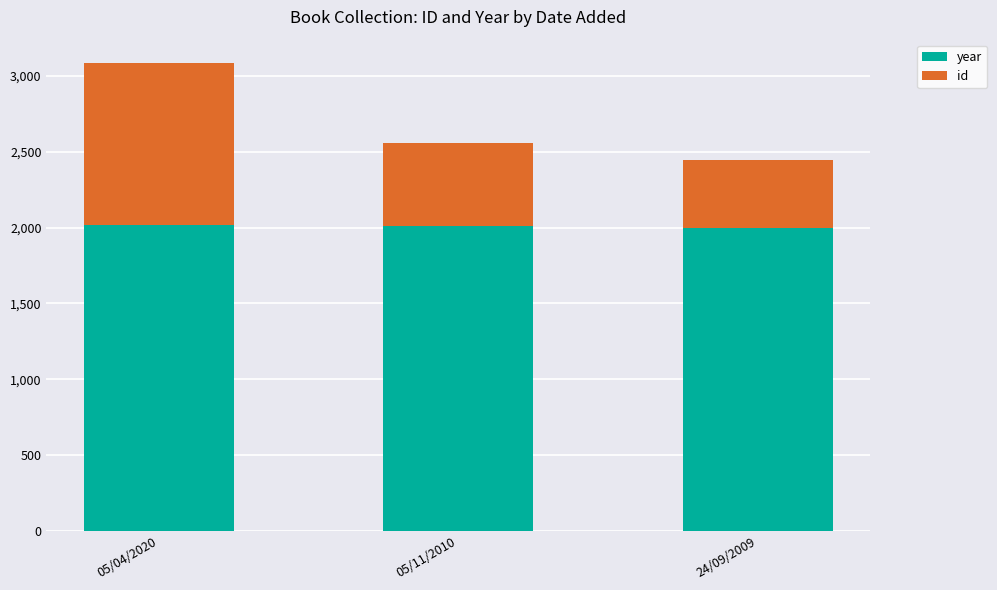

The year series shows 3390 at 24/09/2009. True or false?

False